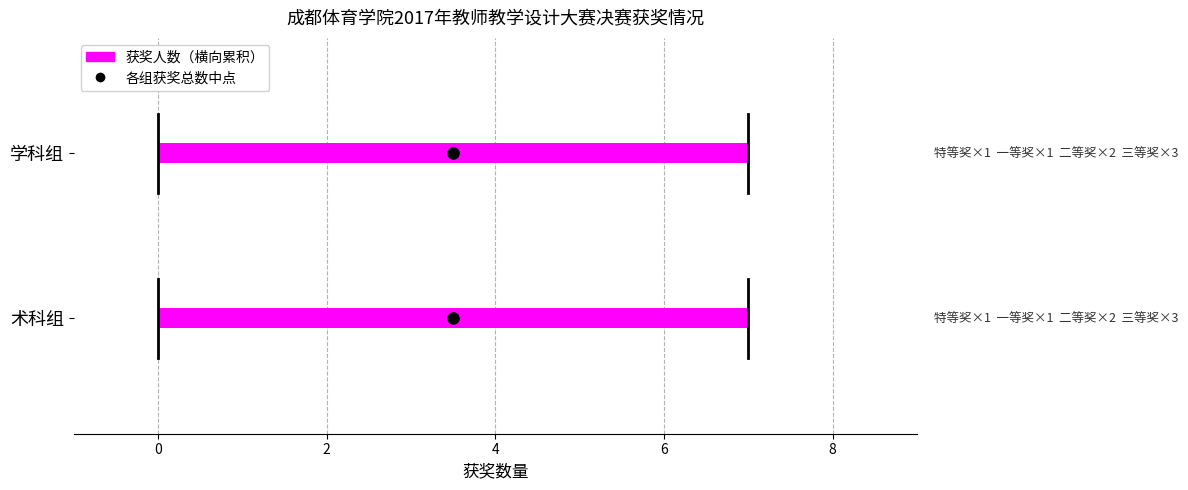

The value of 术科组 at 0 is 0.5. True or false?

True